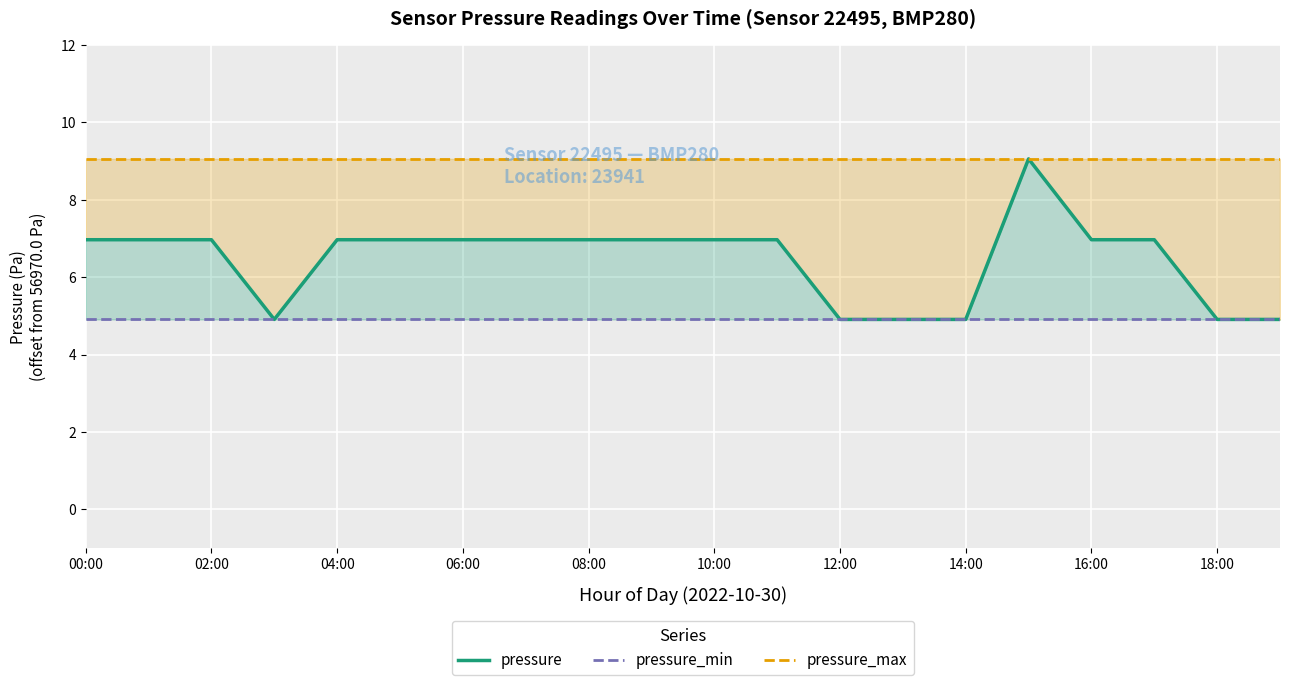

Count the number of data series in this chart.

3